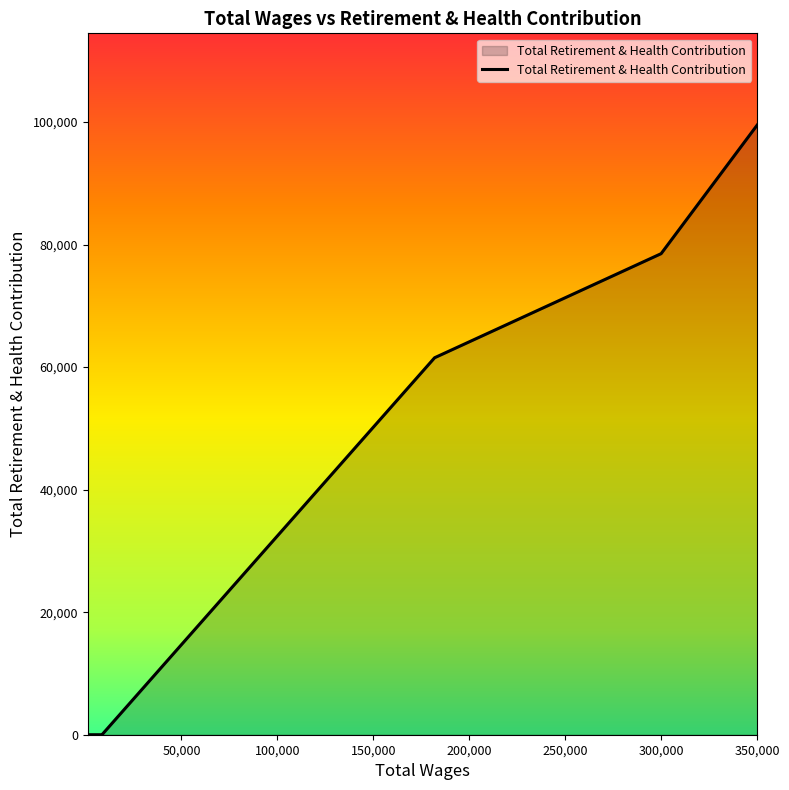

At which category does the chart reach its peak across all series?

350065.0